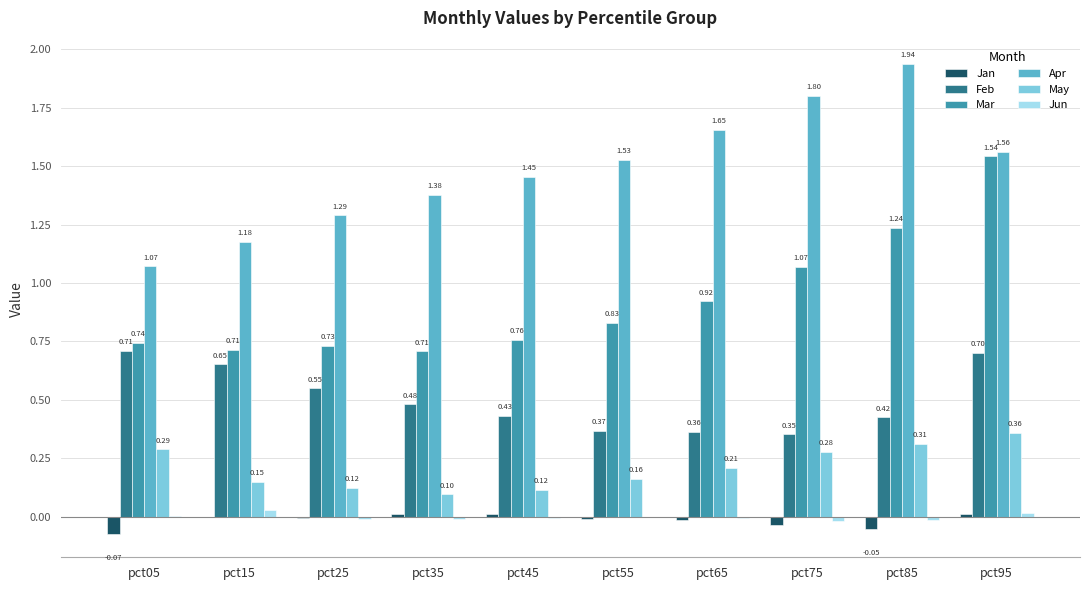

Which series has the largest total across all categories?

Apr